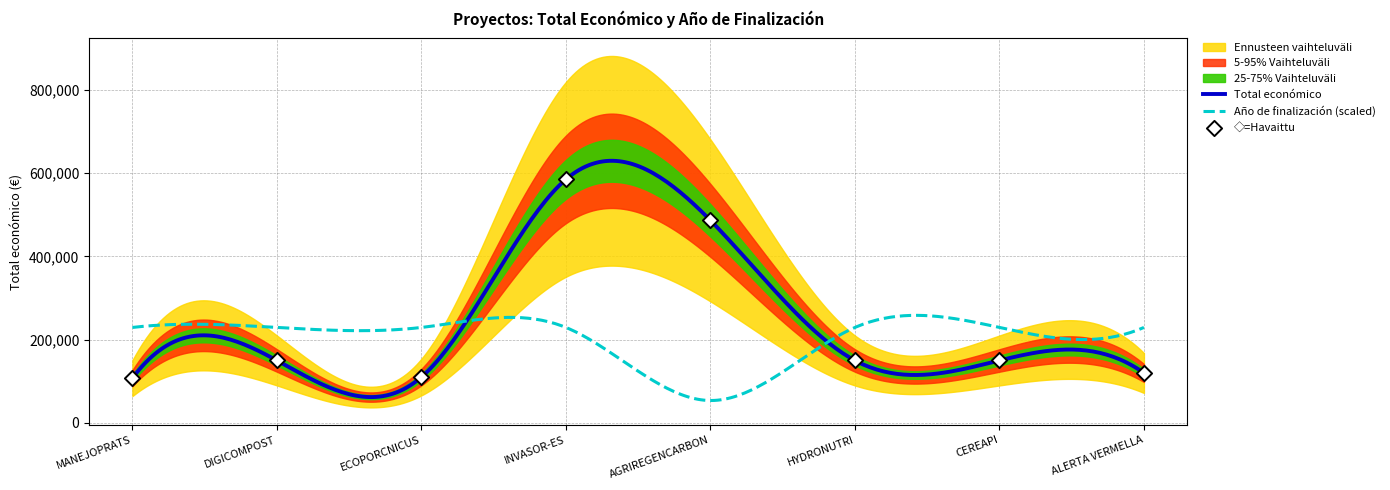

What is the change in value from MANEJOPRATS to HYDRONUTRI?

+42445